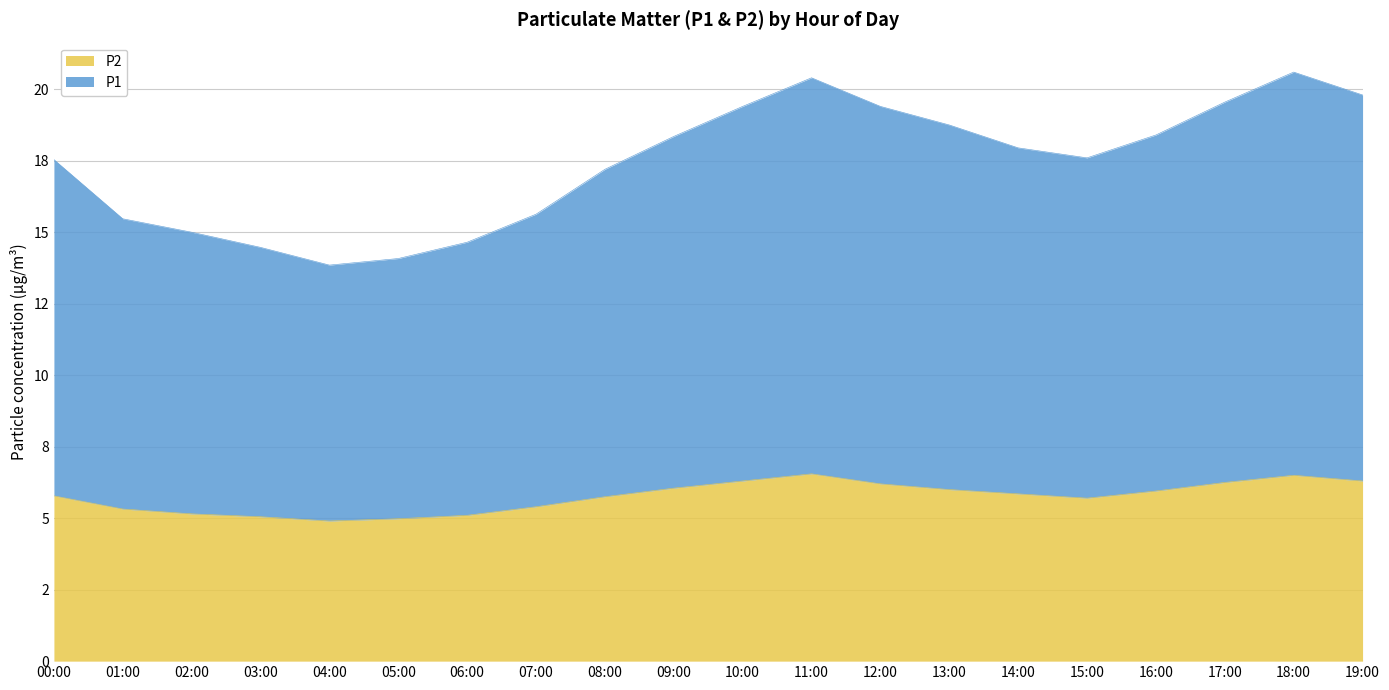

Does the chart display data point markers on the line(s)?

No